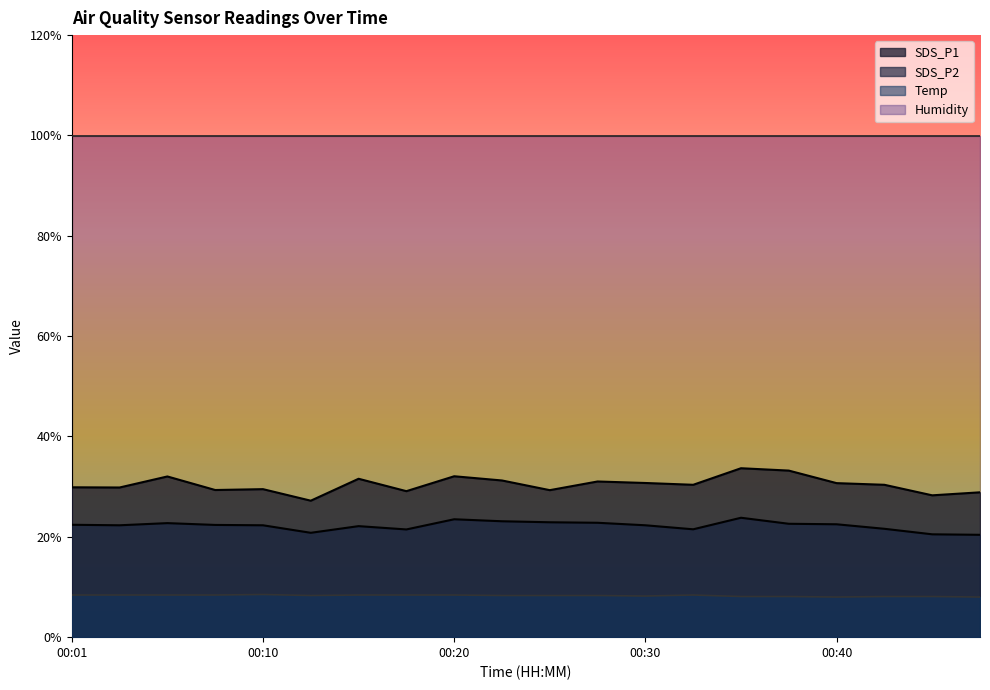

Which category has the lowest value across all series?

00:40